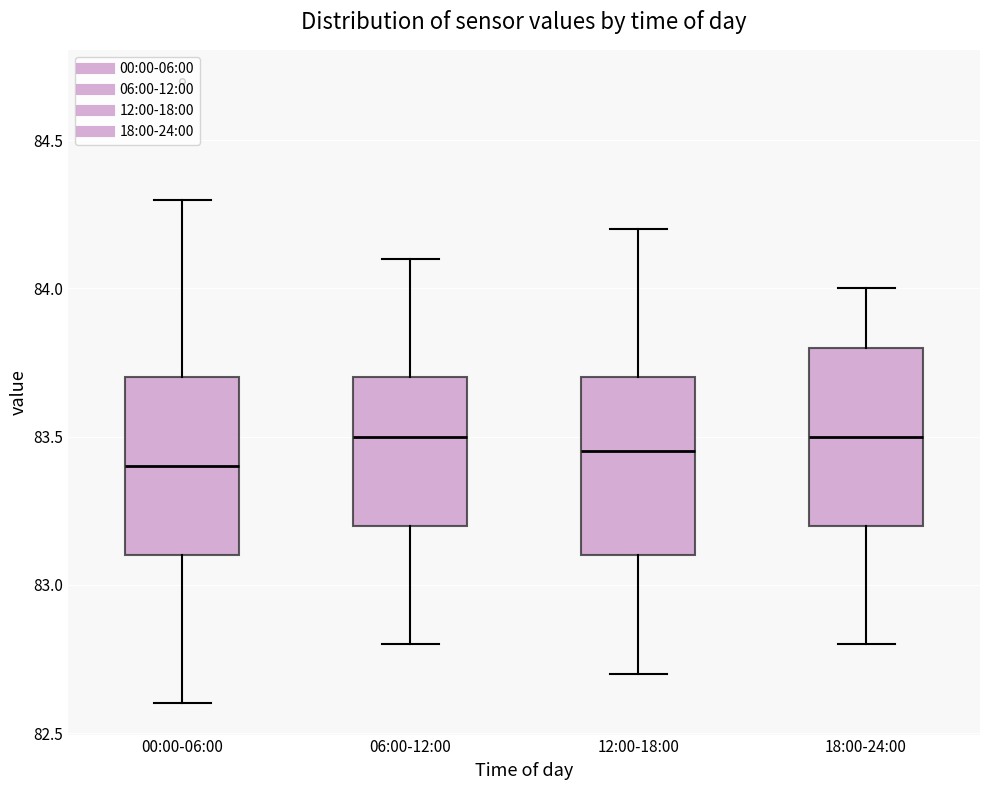

Reading left to right, transcribe this box plot: for each box, give where its median line is, the range the box spans, and where its two whiskers end, as read against the y-axis. The values are not printed on the chart, so give them approximately, as read against the axis.

00:00-06:00: median 83.40, box 83.10 to 83.70, whiskers 82.60 to 84.30
06:00-12:00: median 83.50, box 83.20 to 83.70, whiskers 82.80 to 84.10
12:00-18:00: median 83.45, box 83.10 to 83.70, whiskers 82.70 to 84.20
18:00-24:00: median 83.50, box 83.20 to 83.80, whiskers 82.80 to 84.00